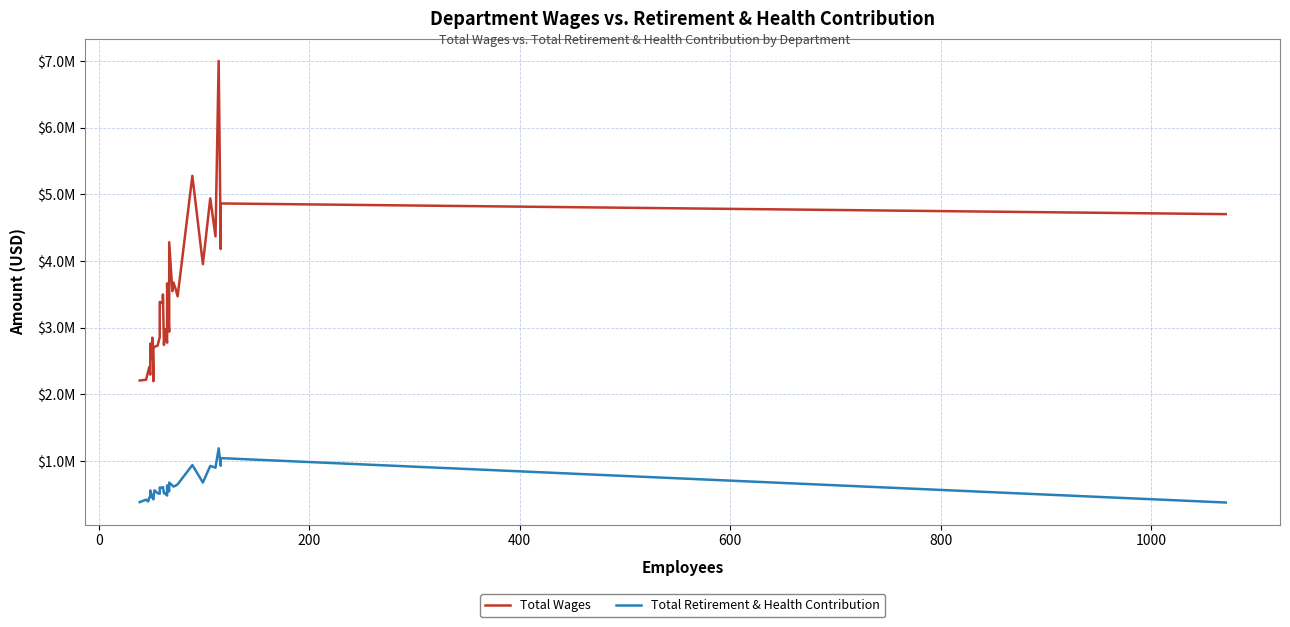

What is the maximum value for Total Retirement & Health Contribution?

1191110